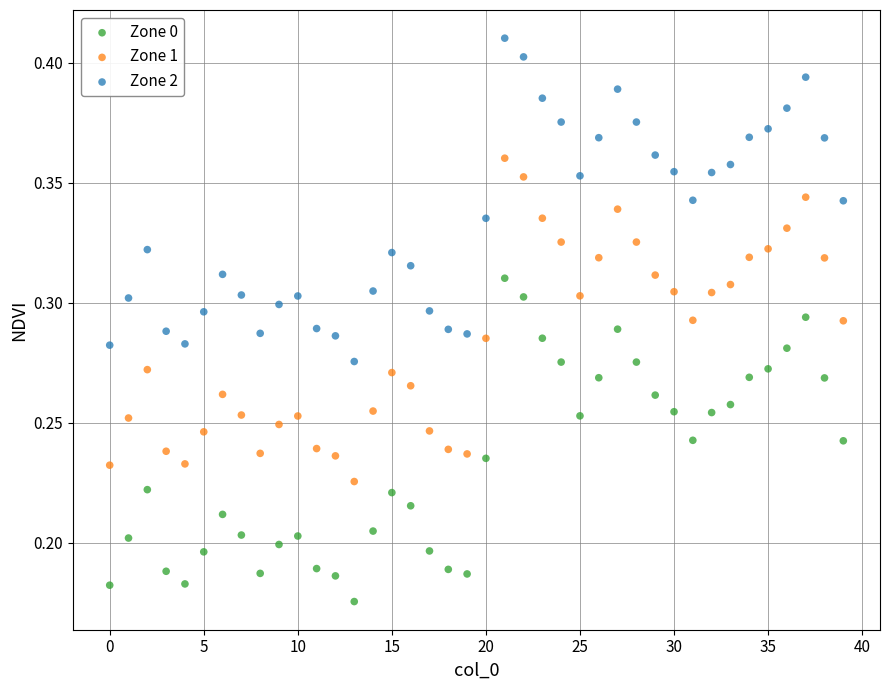

Which series contains the highest Y value?

Zone 2